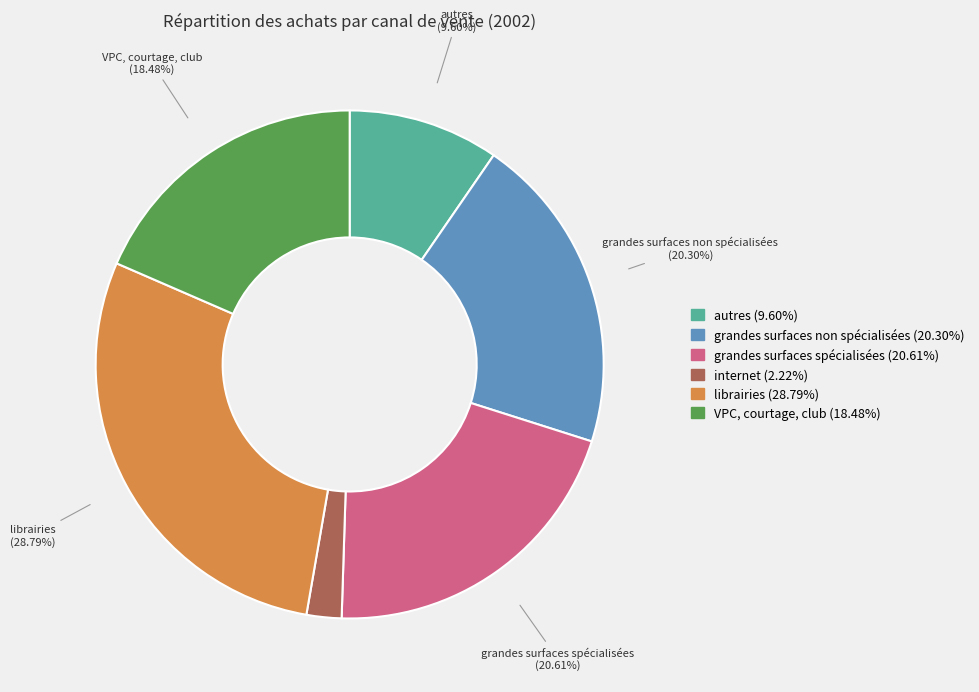

The grandes surfaces spécialisées slice represents 21% of the pie. True or false?

True